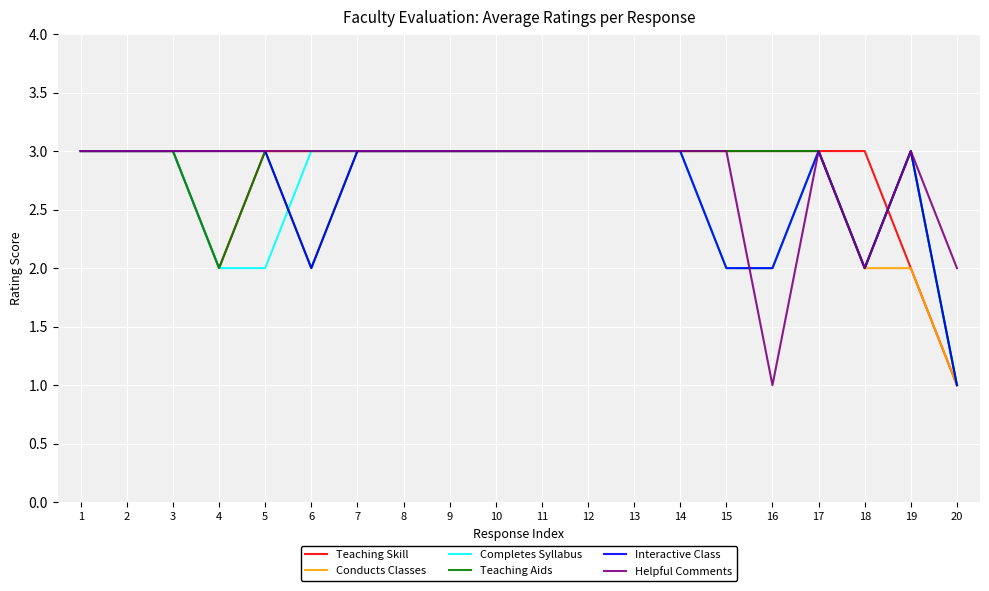

What are all the series names shown in the legend?

Teaching Skill, Conducts Classes, Completes Syllabus, Teaching Aids, Interactive Class, Helpful Comments